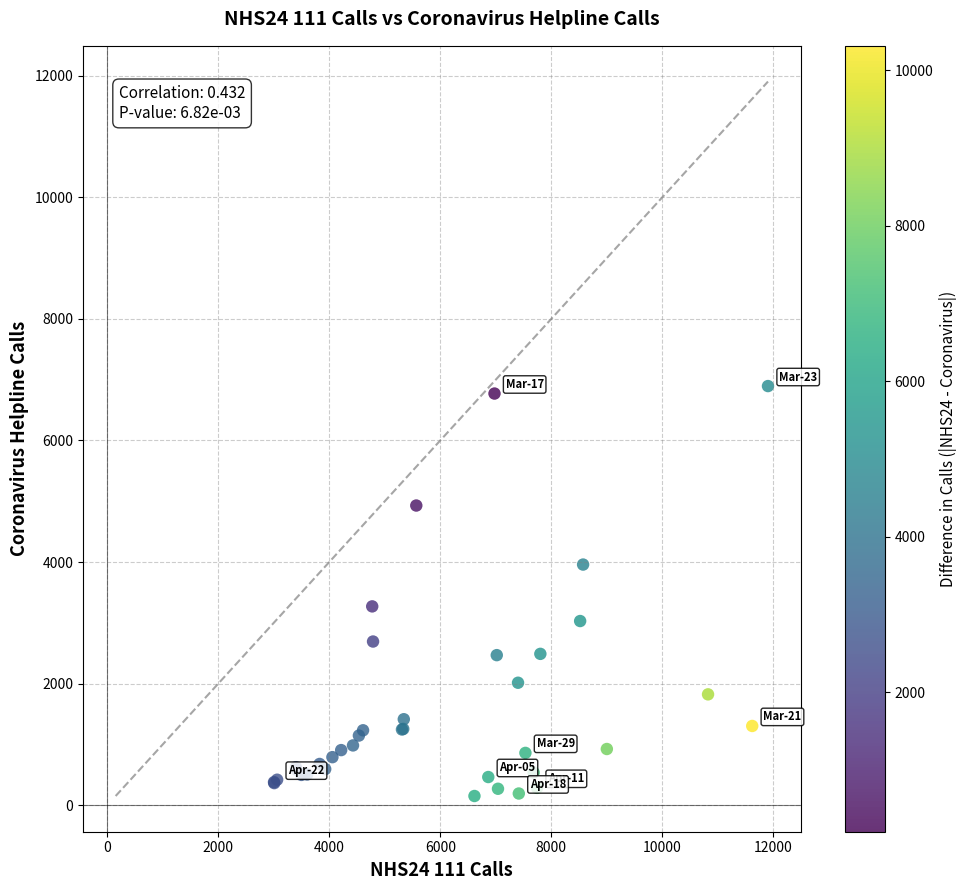

What Y value in the scatter plot is closest to 3523?

3271